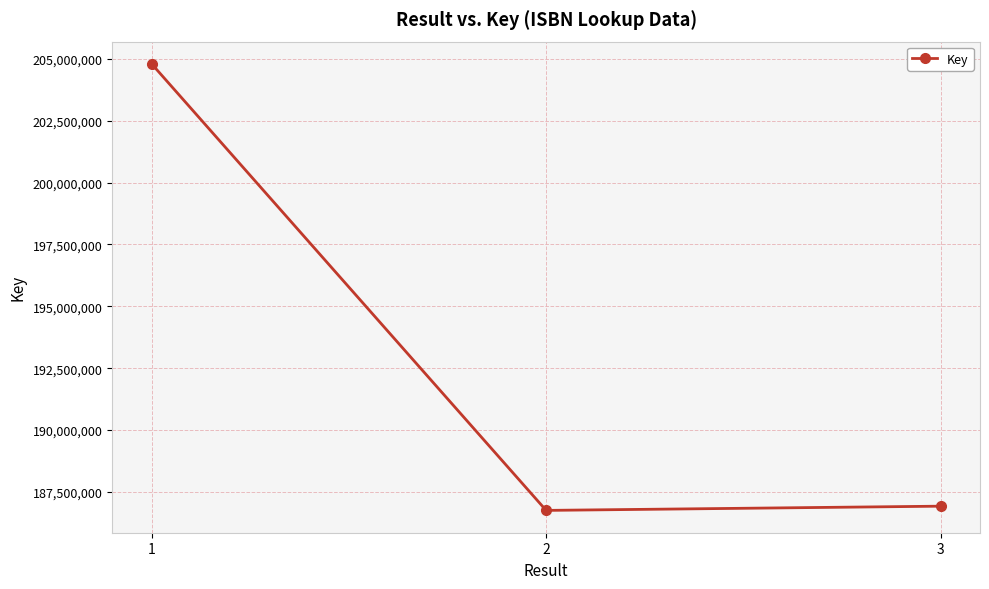

List the labels in order of value, smallest first.

2, 3, 1